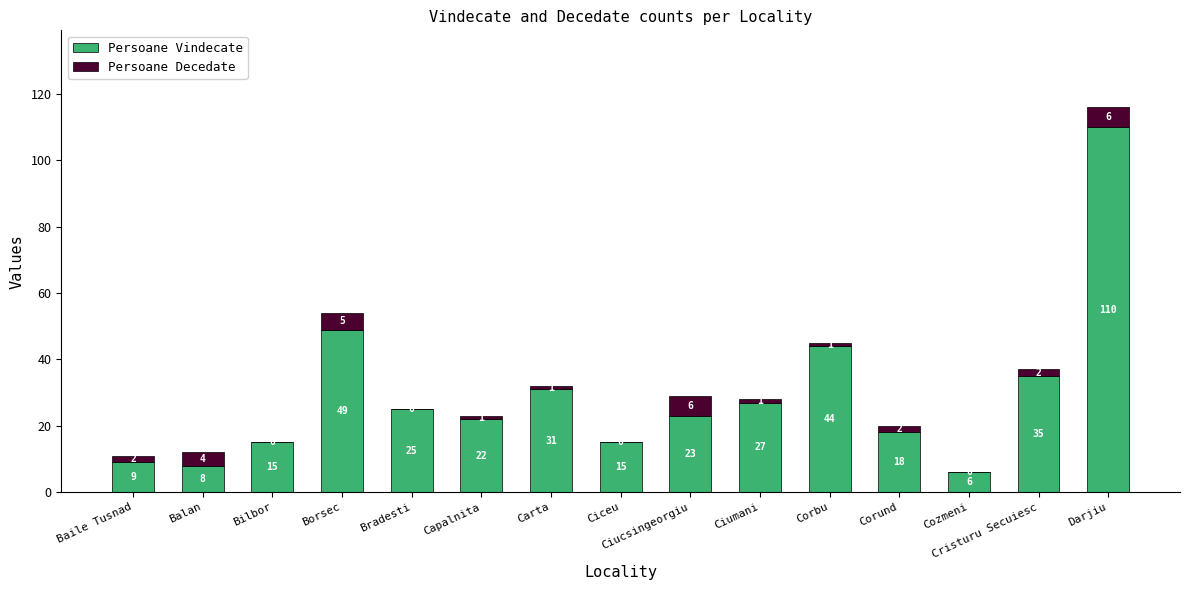

Is it true that Persoane Vindecate equals 41 at Carta?

False